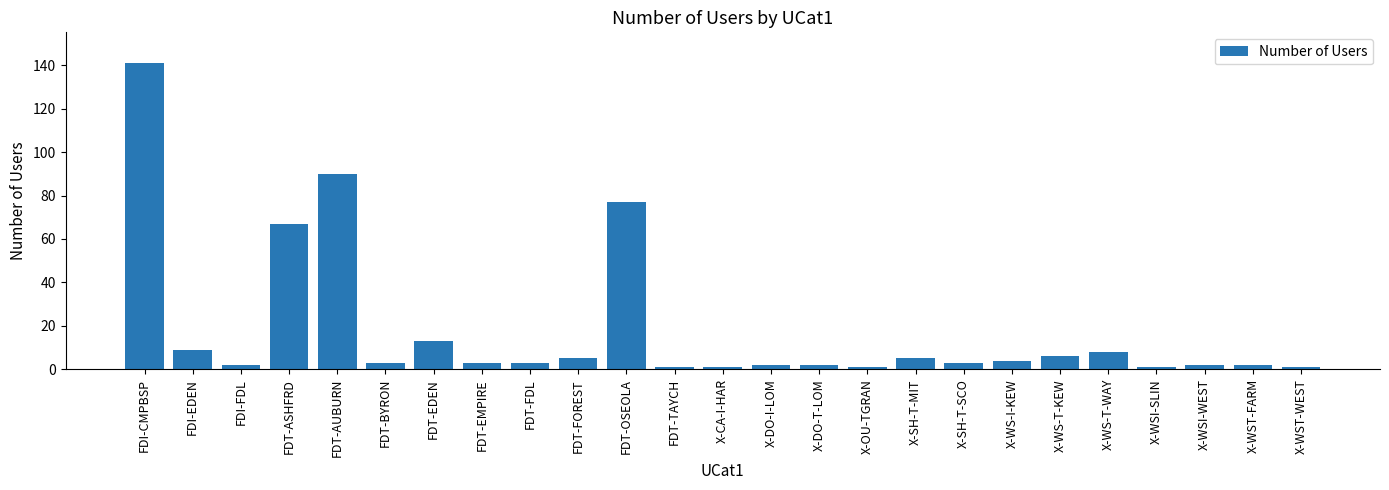

Is it true that the value at X-WS-T-WAY is 8?

True